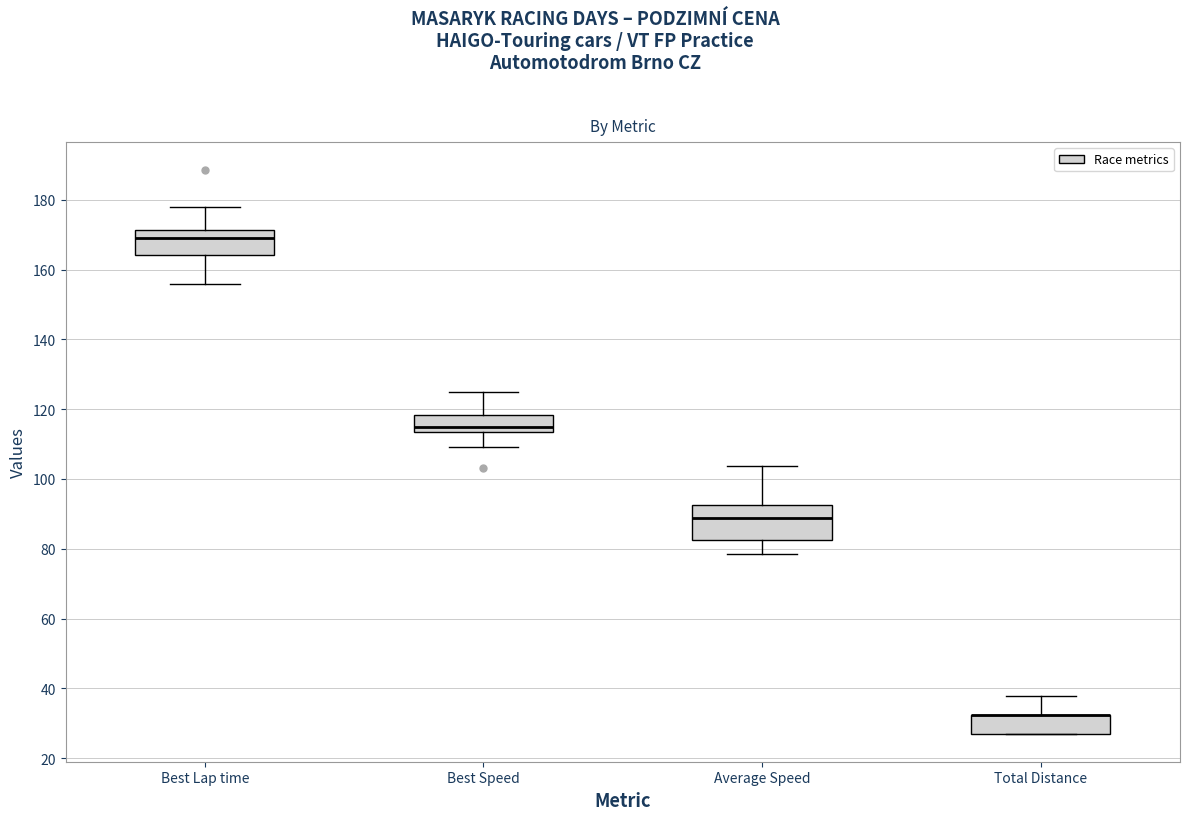

Which box is the tallest, from its lower edge to its upper edge?

Average Speed